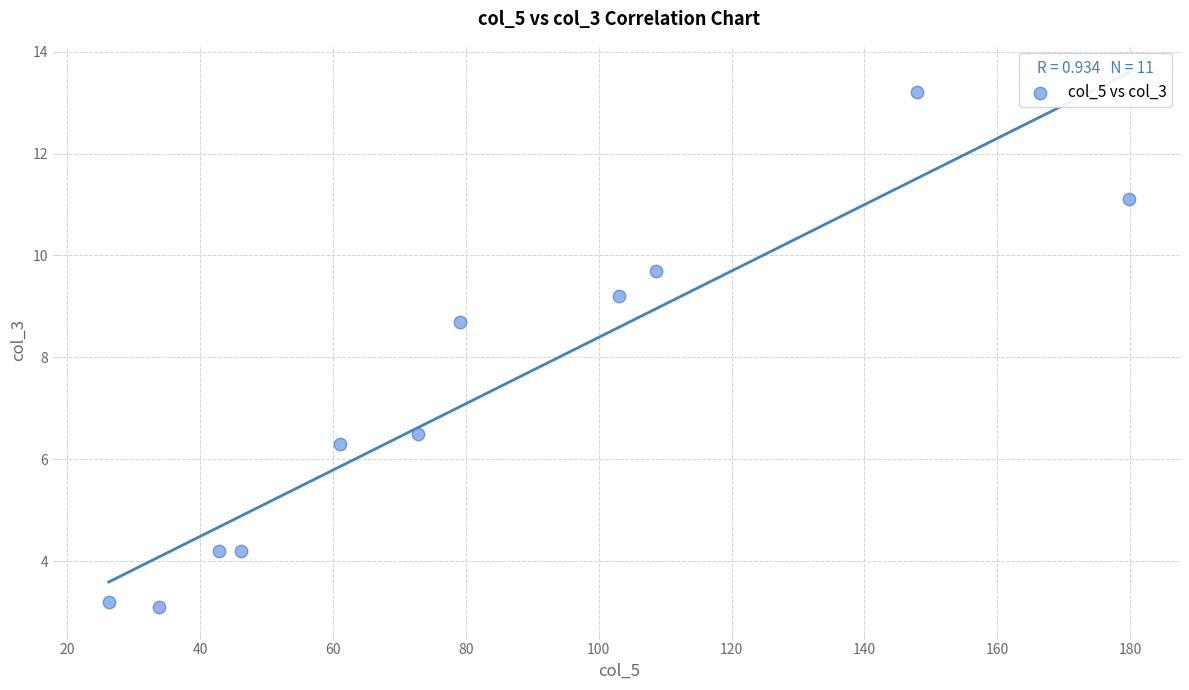

What is the average X value?

82.0